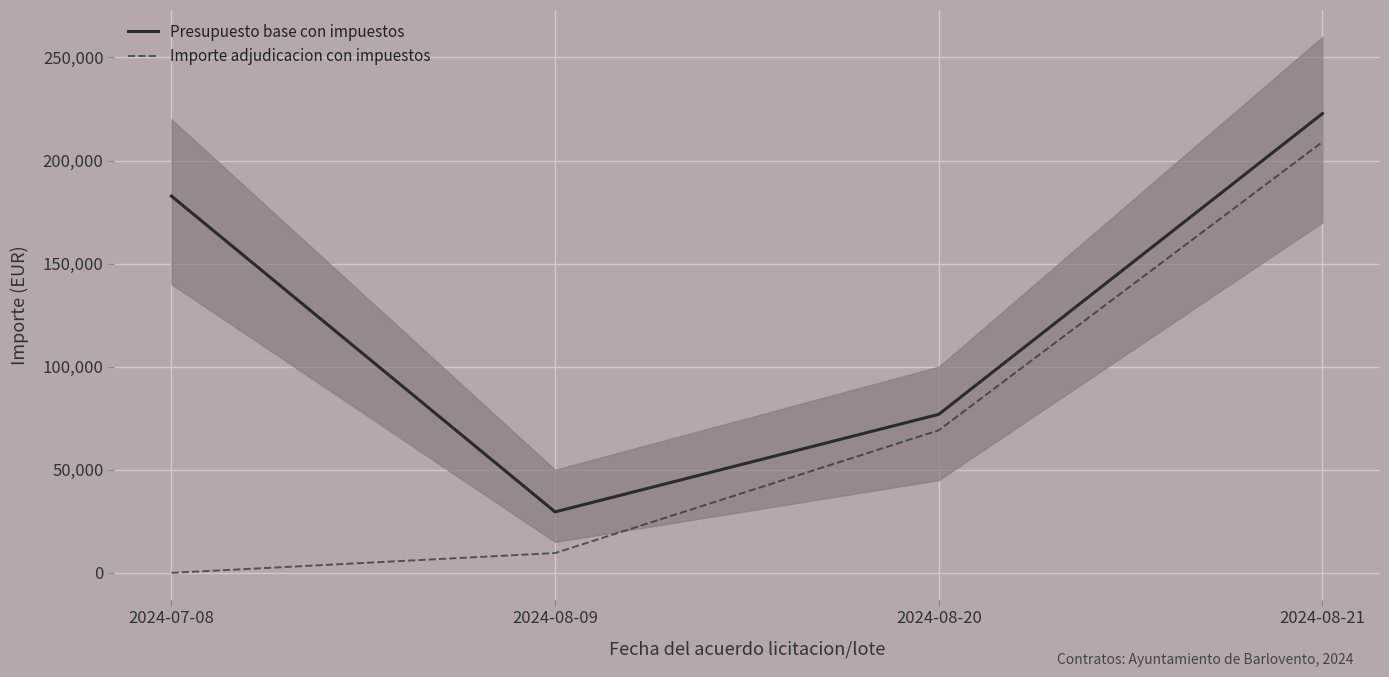

How many values in Importe adjudicacion con impuestos are above zero?

3